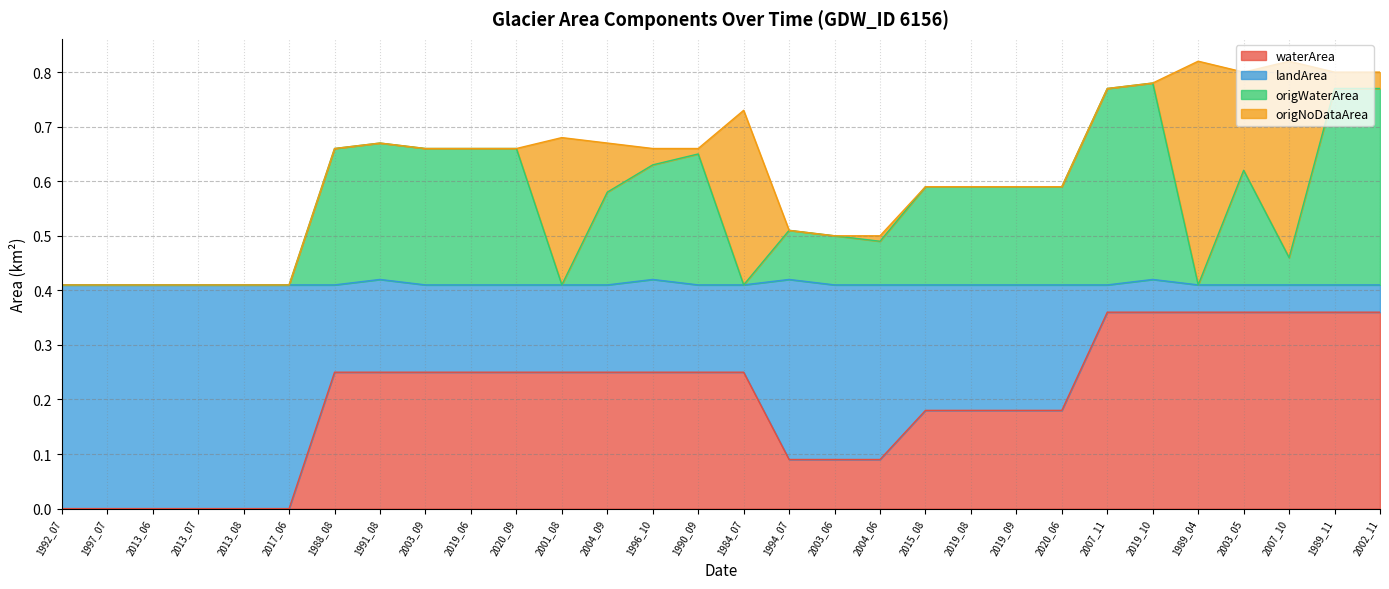

Is it true that waterArea equals 0.2 at 1989_11?

False